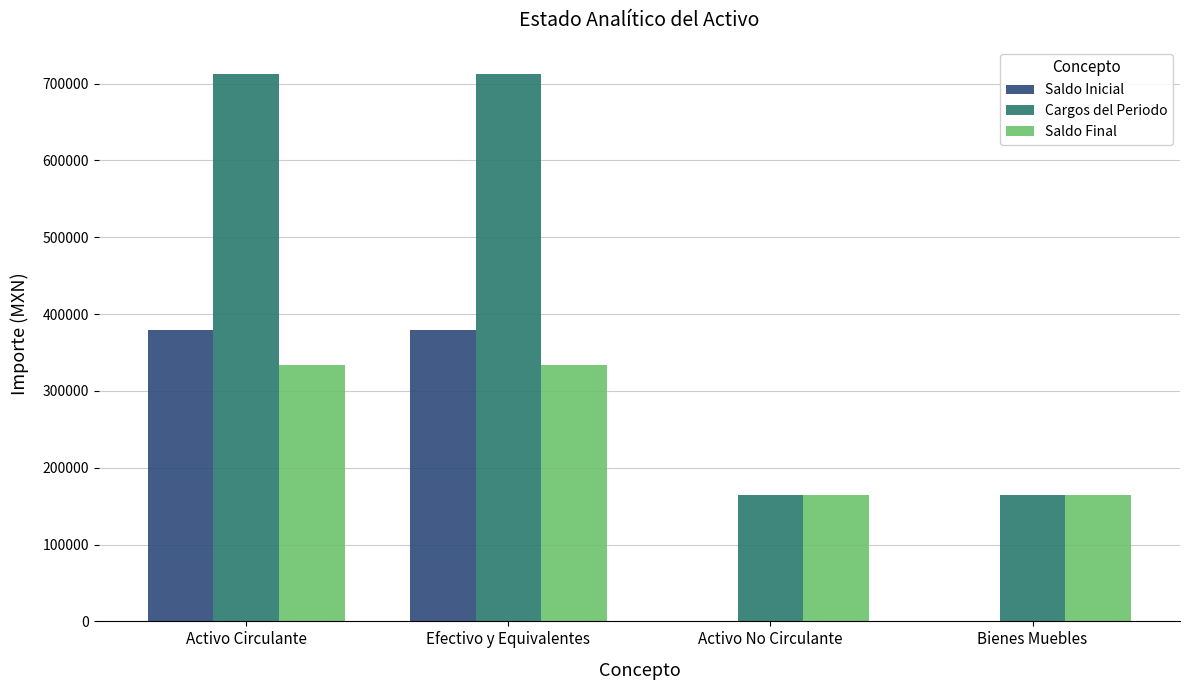

What is the sum of the Saldo Inicial values at Activo No Circulante and Efectivo y Equivalentes?

378997.6